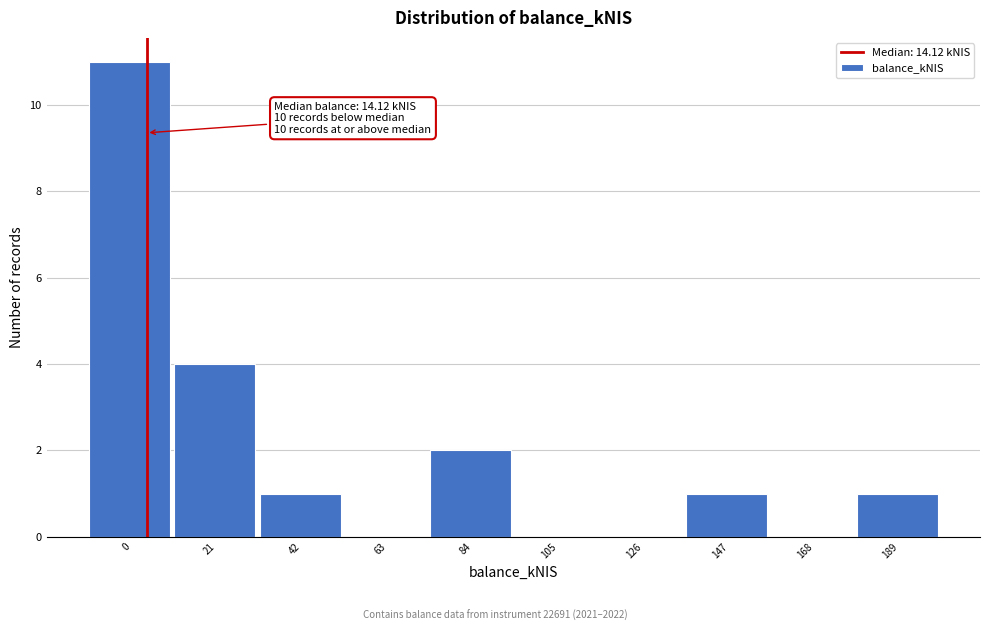

Reading left to right, extract all data points from this chart.

0=11	21=4	42=1	63=0	84=2	105=0	126=0	147=1	168=0	189=1